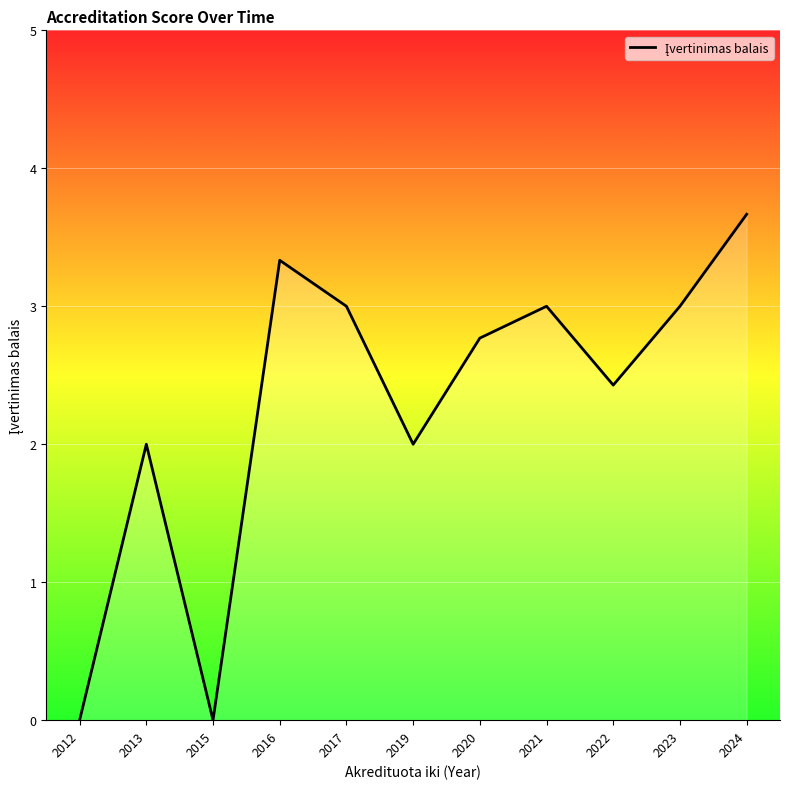

What is the difference between the maximum and minimum values?

3.7